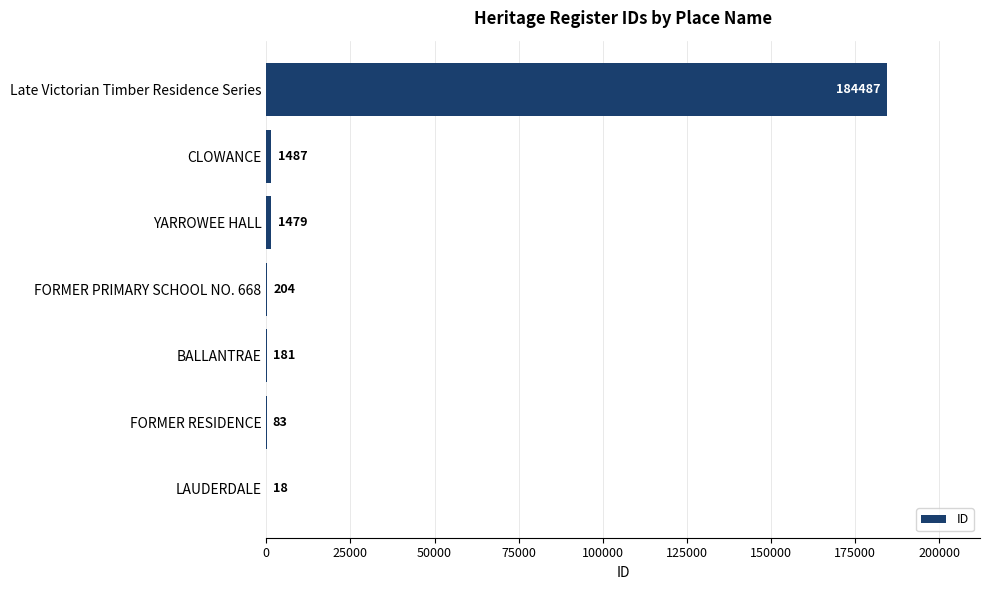

Which has a higher value, CLOWANCE or FORMER RESIDENCE?

CLOWANCE